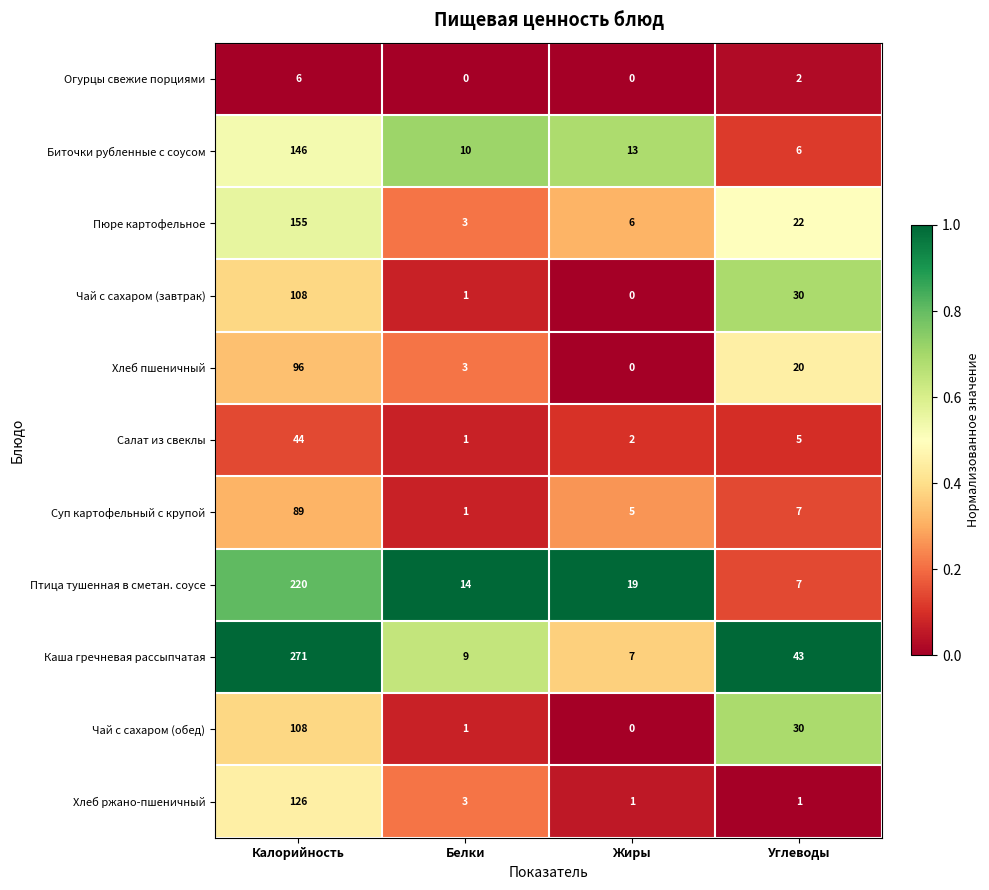

At which category is the sum across all series the highest?

Калорийность